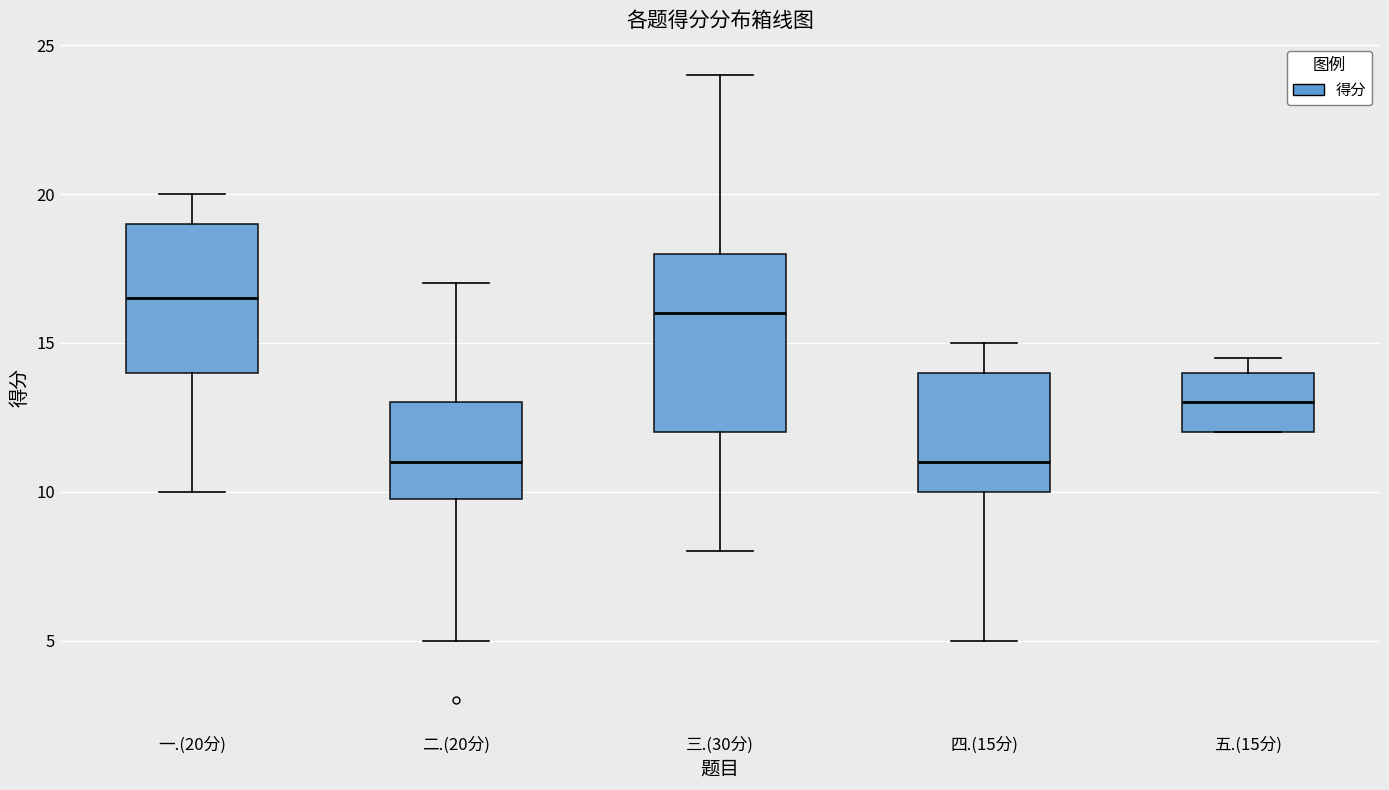

Reading left to right, transcribe this box plot: for each box, give where its median line is, the range the box spans, and where its two whiskers end, as read against the y-axis. The values are not printed on the chart, so give them approximately, as read against the axis.

一.(20分): median 16.5, box 14.0 to 19.0, whiskers 10.0 to 20.0
二.(20分): median 11.0, box 10.0 to 13.0, whiskers 5.0 to 17.0
三.(30分): median 16.0, box 12.0 to 18.0, whiskers 8.0 to 24.0
四.(15分): median 11.0, box 10.0 to 14.0, whiskers 5.0 to 15.0
五.(15分): median 13.0, box 12.0 to 14.0, whiskers 12.0 to 14.5